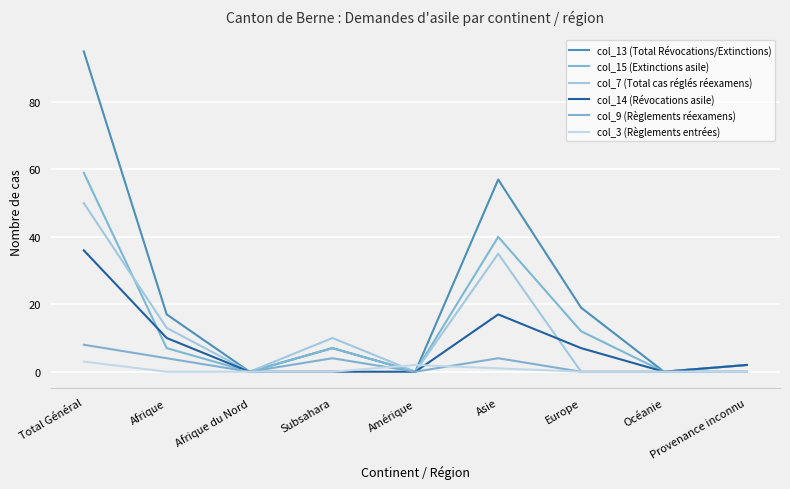

The col_3 (Règlements entrées) series shows 2 at Afrique. True or false?

False